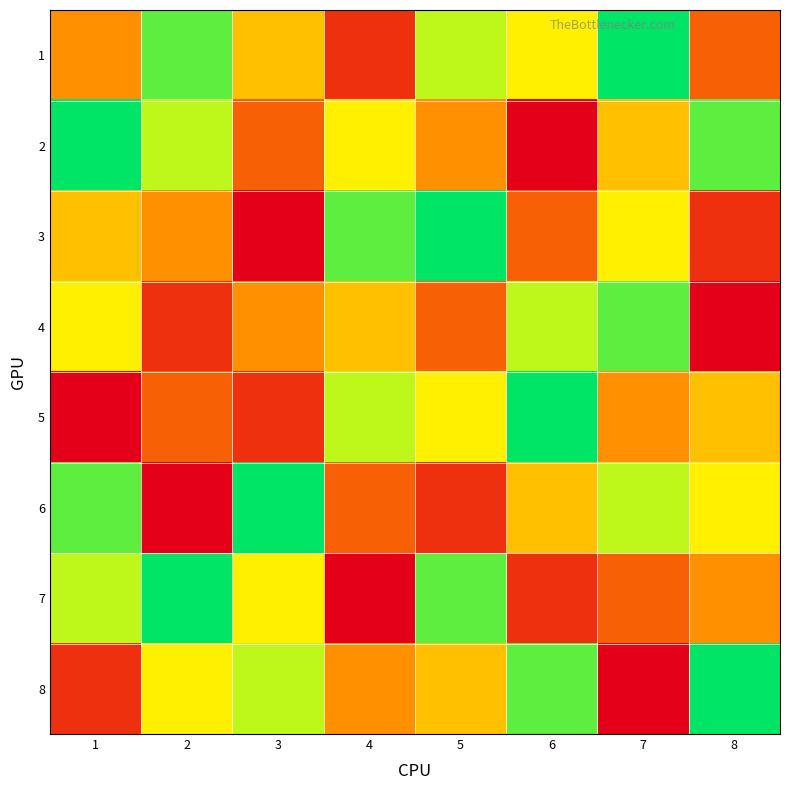

At how many categories does at least one series exceed 2?

8